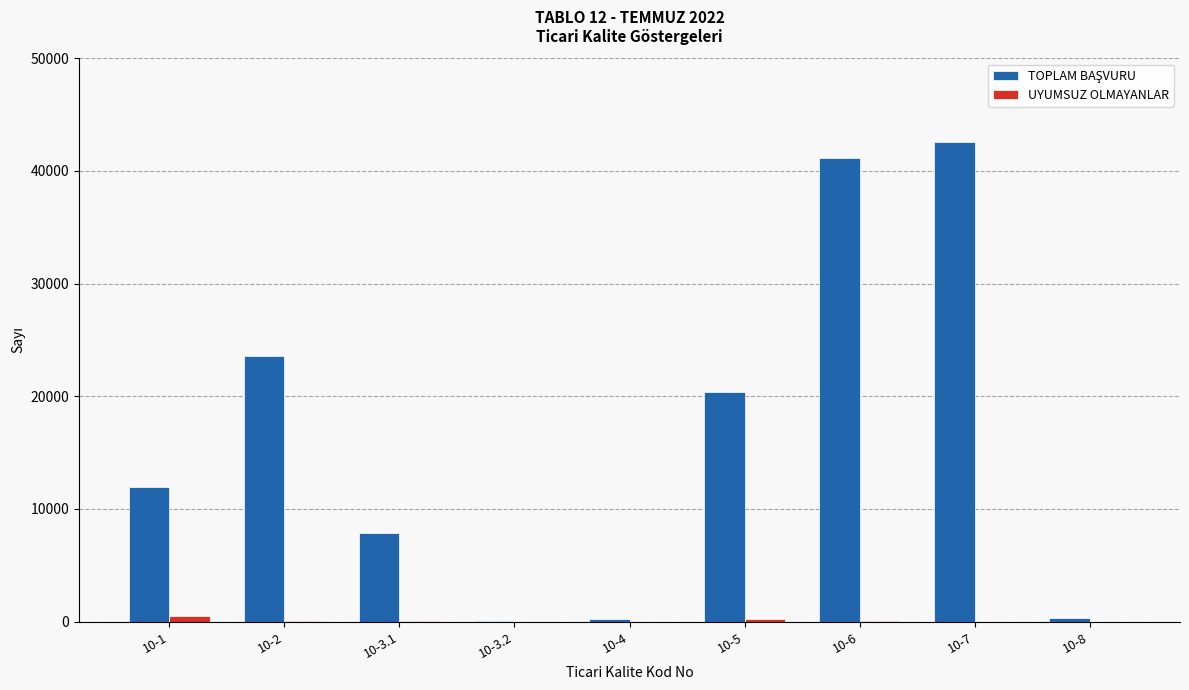

How many groups of bars are there?

9